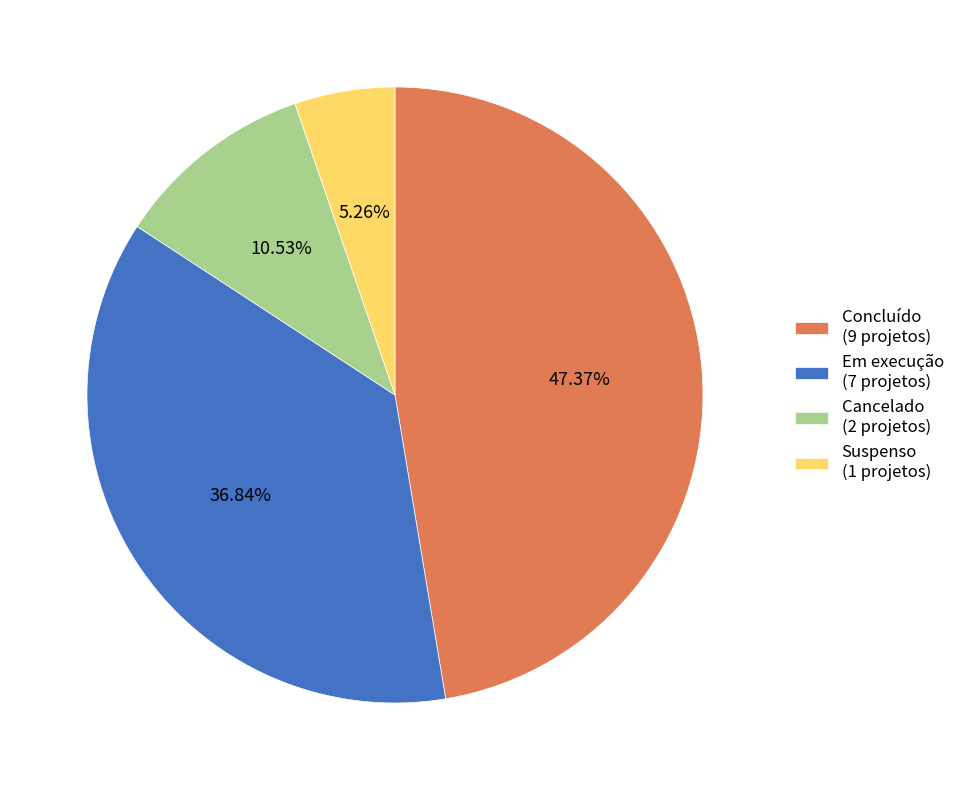

Approximately how many times larger is the value at Concluído compared to Cancelado?

4.5